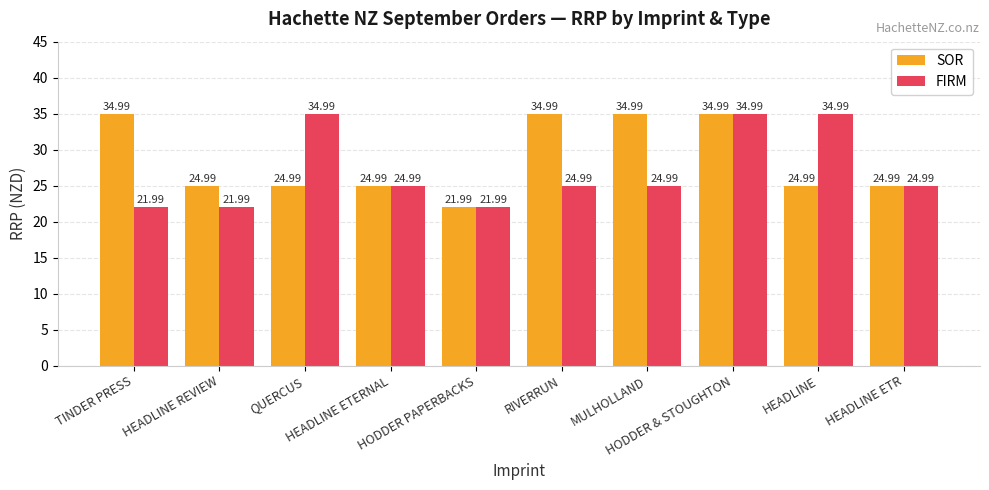

Reading left to right, what are all the values shown in this chart?

SOR: 35.0	25.0	25.0	25.0	22.0	35.0	35.0	35.0	25.0	25.0
FIRM: 22.0	22.0	35.0	25.0	22.0	25.0	25.0	35.0	35.0	25.0